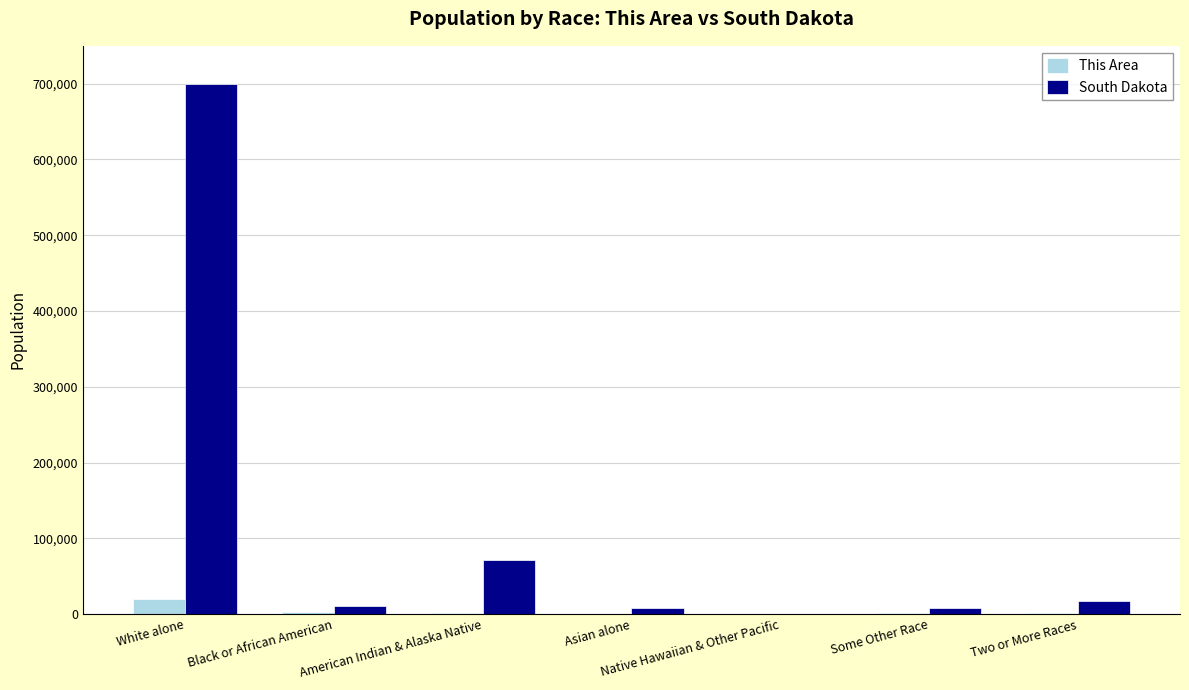

Where is South Dakota nearest to the value 349893?

American Indian & Alaska Native